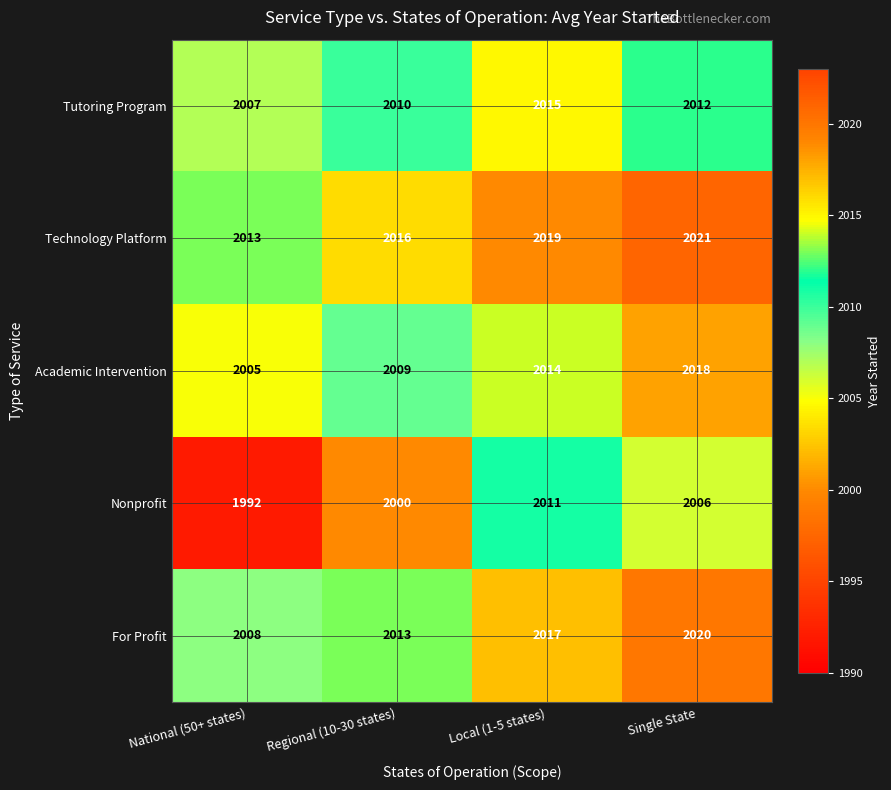

Where is Tutoring Program nearest to the value 2011?

Regional (10-30 states)